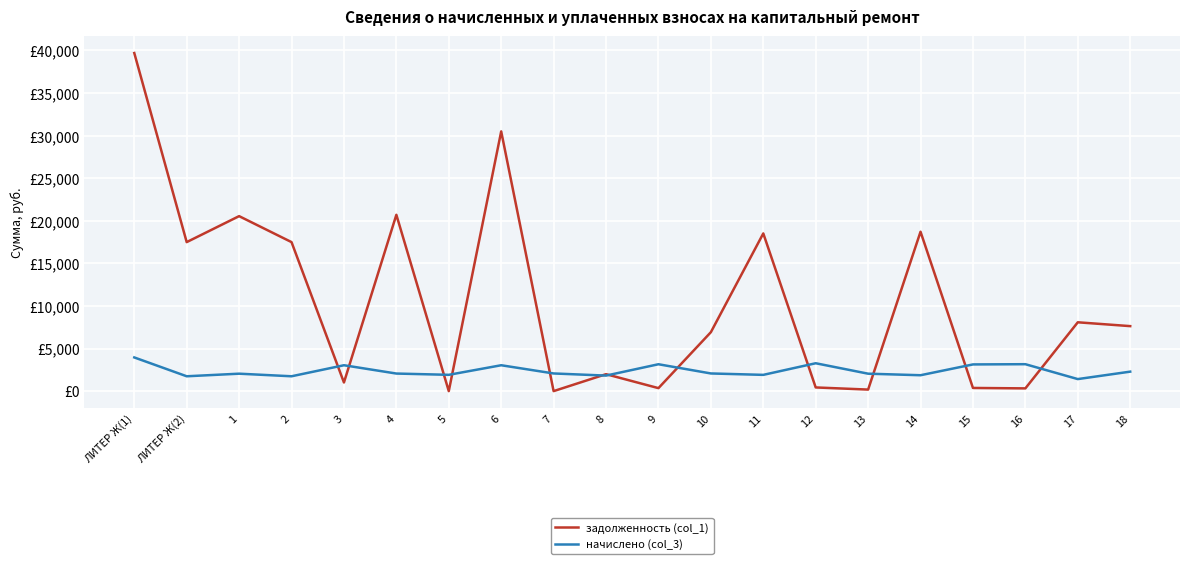

At which category does задолженность (col_1) reach its first local valley?

ЛИТЕР Ж(2)